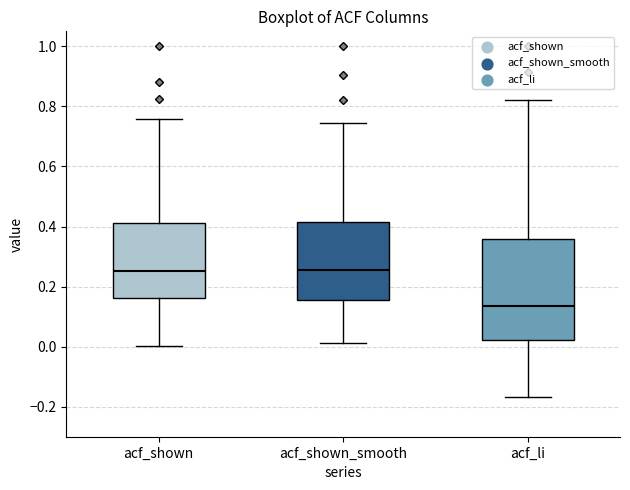

Comparing the boxes themselves (not the whiskers), which one is the tallest?

acf_li